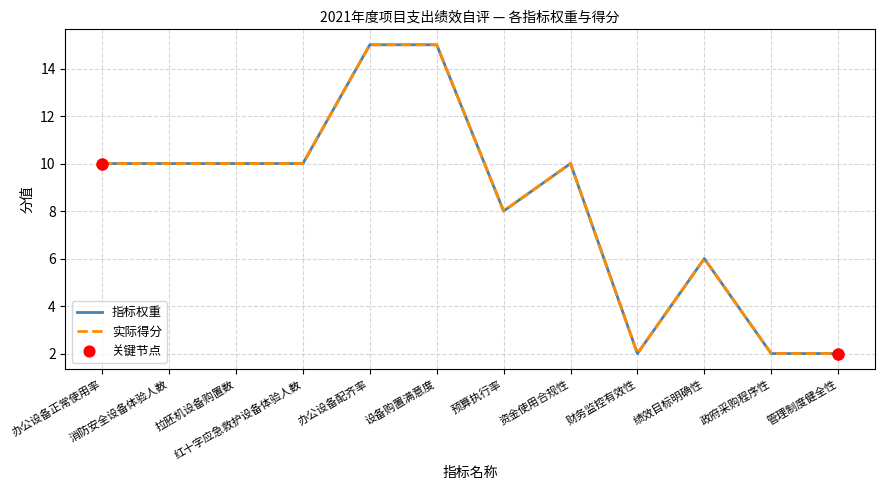

Does the chart have visible grid lines?

Yes